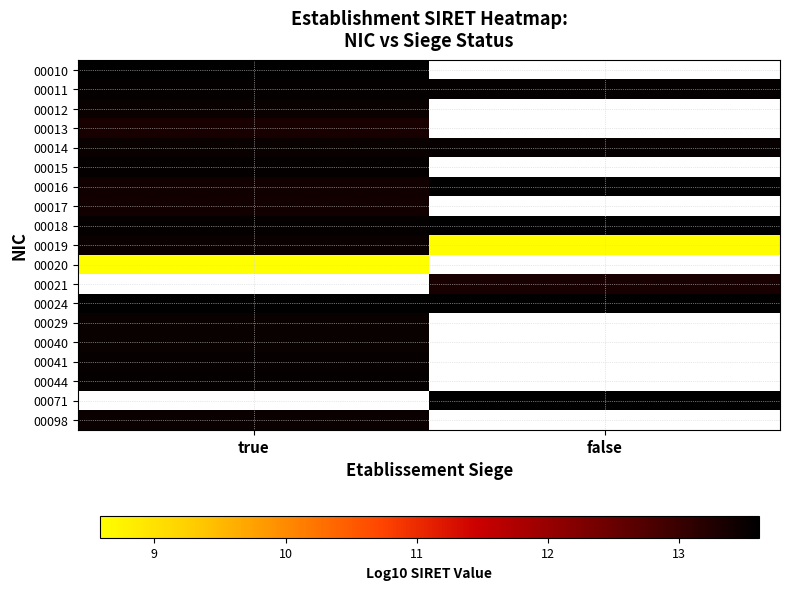

Which label corresponds to the largest value in the chart?

false